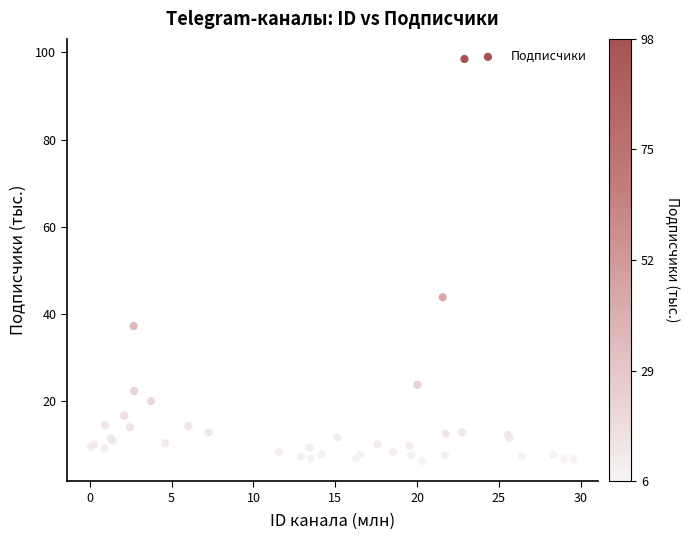

What Y value in the scatter plot is closest to 52?

43.9